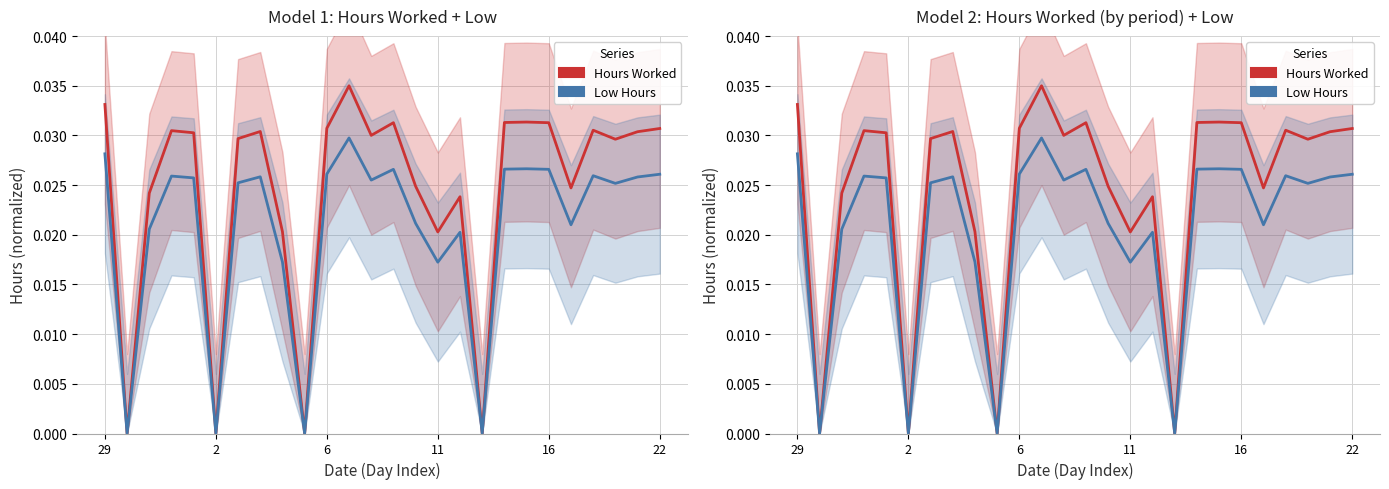

At which label is Hours Worked closest to 0?

2